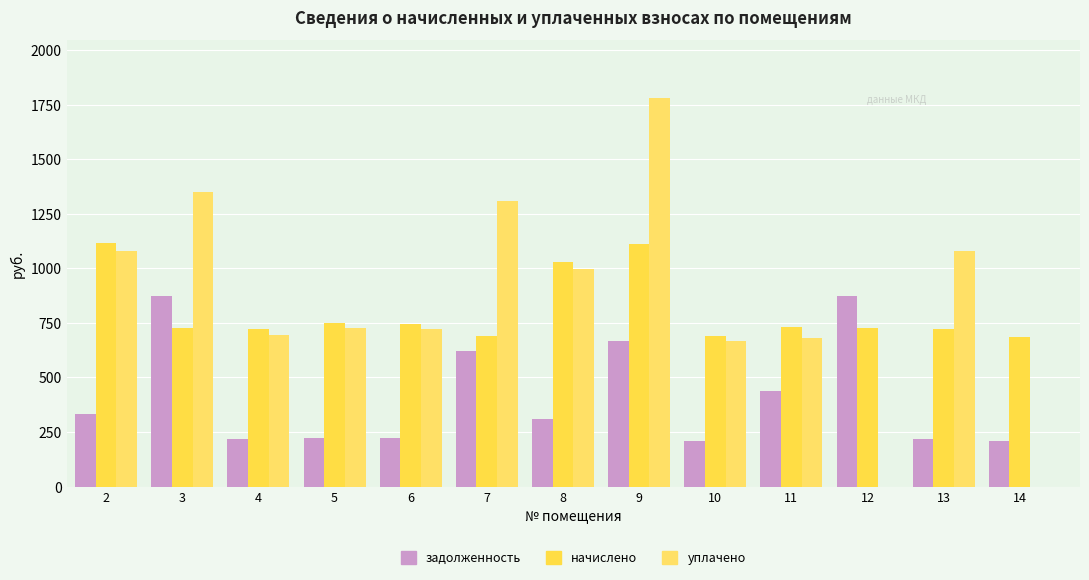

What is the average value of the задолженность series?

415.7